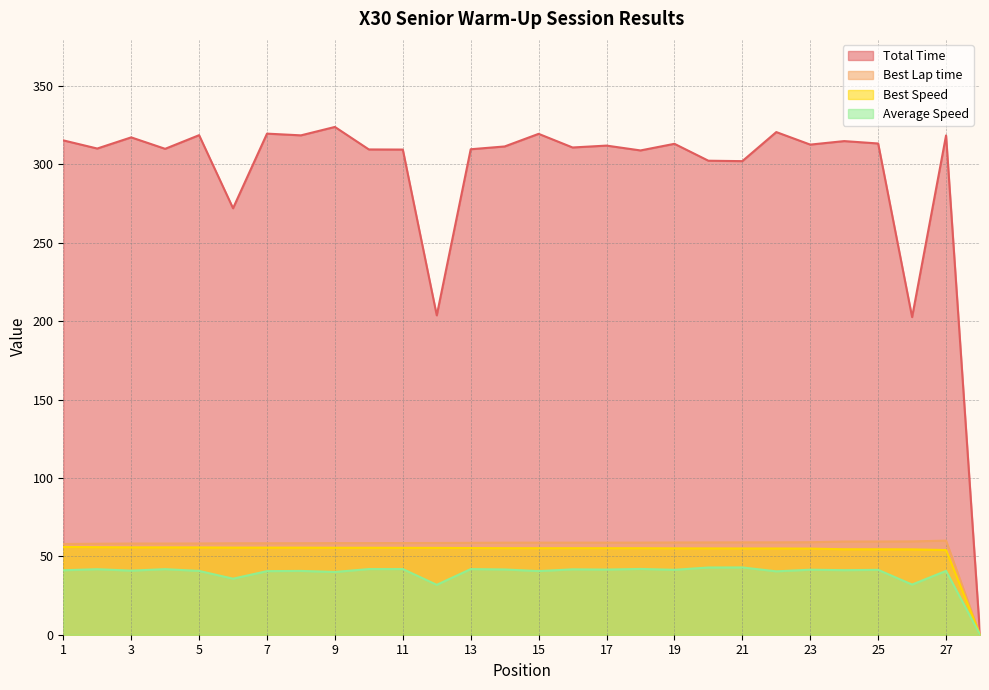

How many data points in Best Speed are less than 55?

8